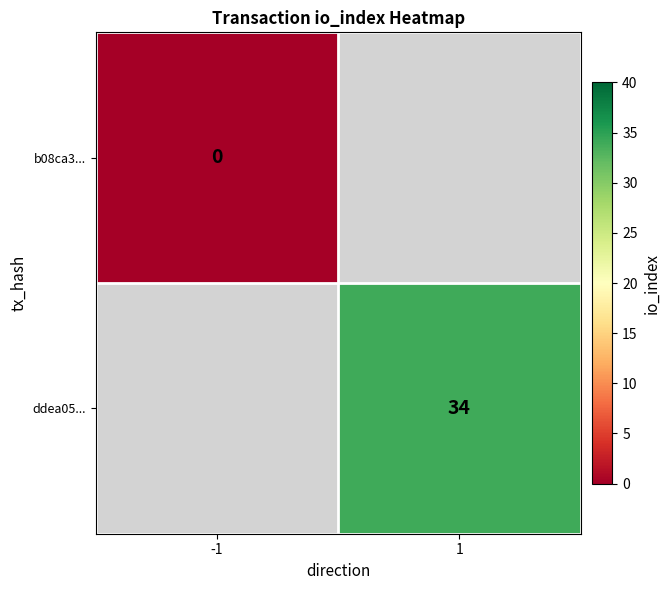

True or false: ddea05... has a value of 11 at 1.

False